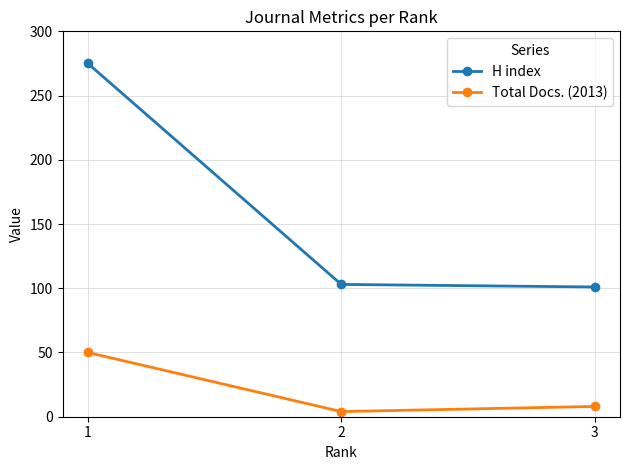

Between 1 and 2, which series saw the biggest shift?

H index